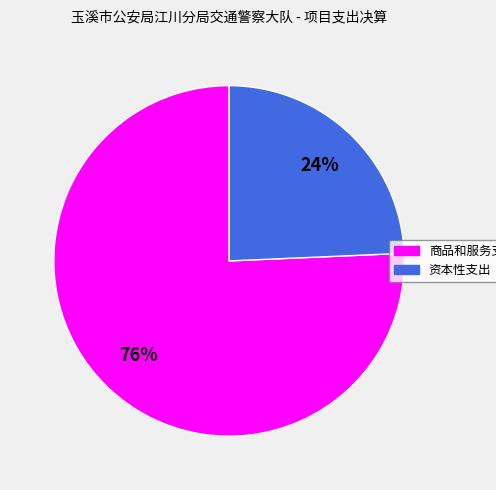

To the nearest percent, what is the average slice percentage?

50%